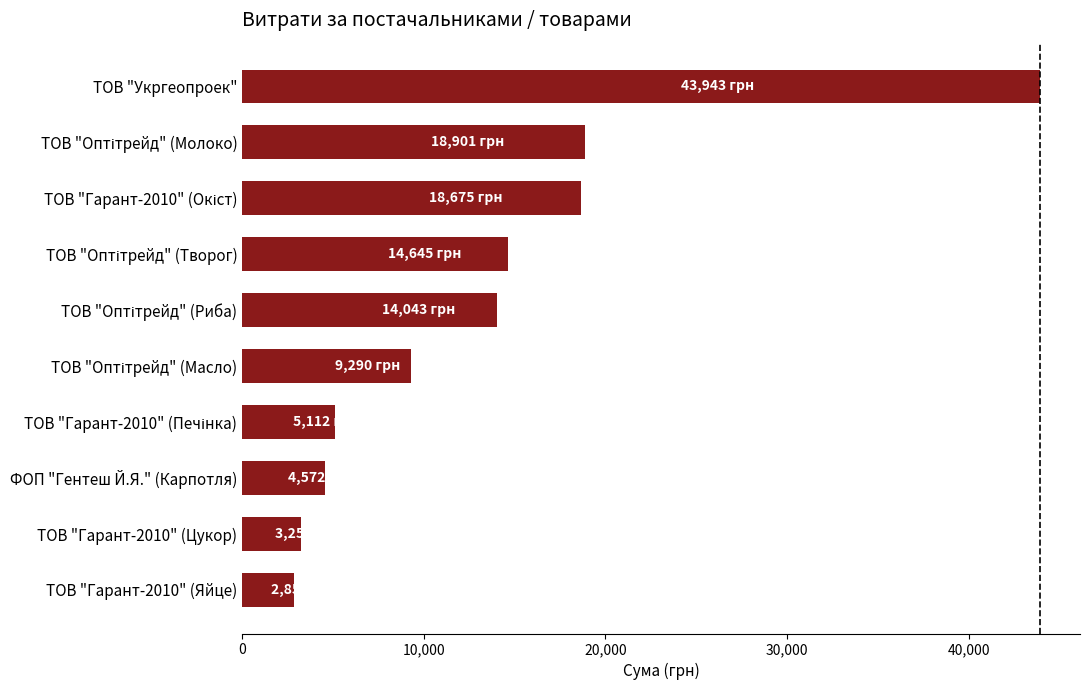

Does the chart contain stacked bars?

No